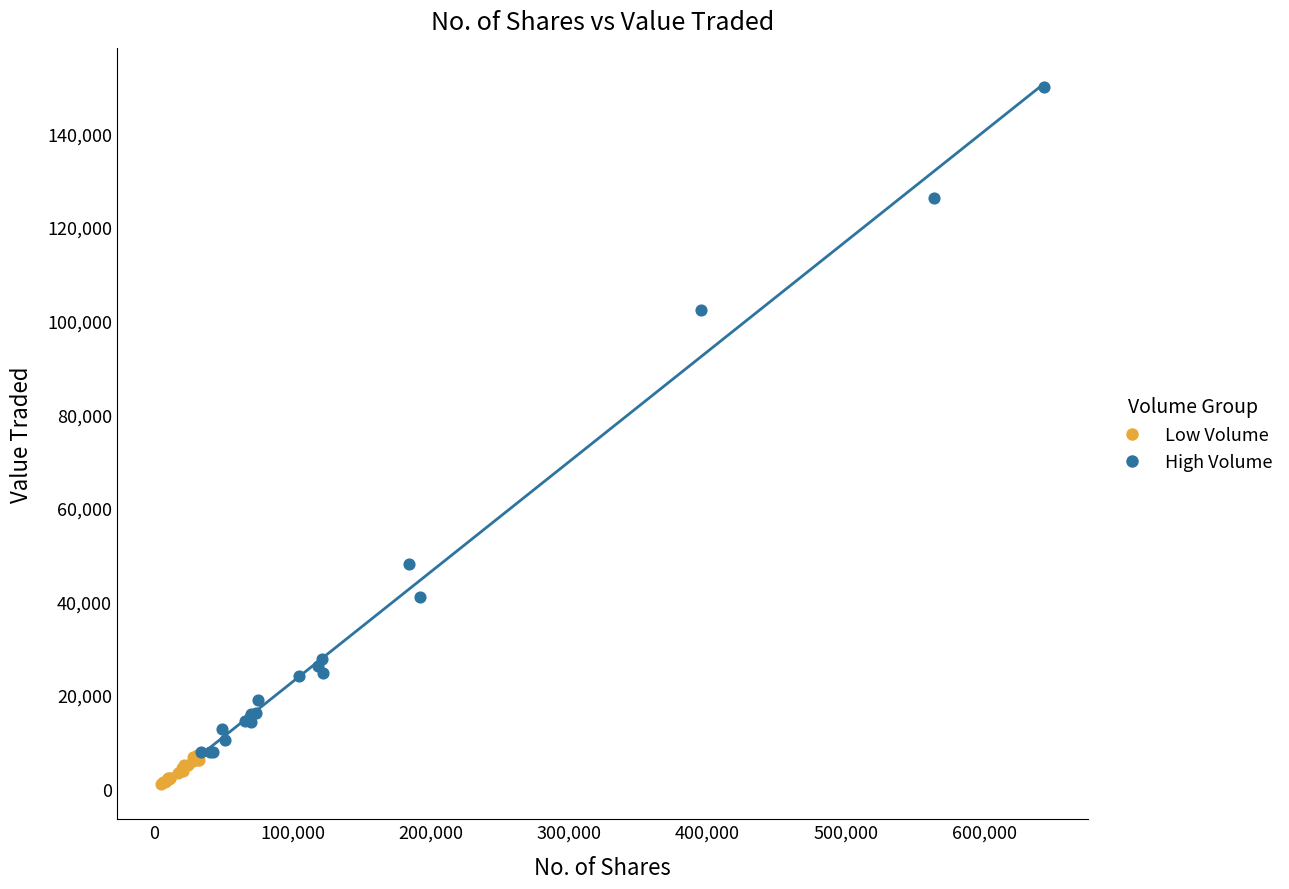

Which series has the largest Y range (max minus min)?

High Volume